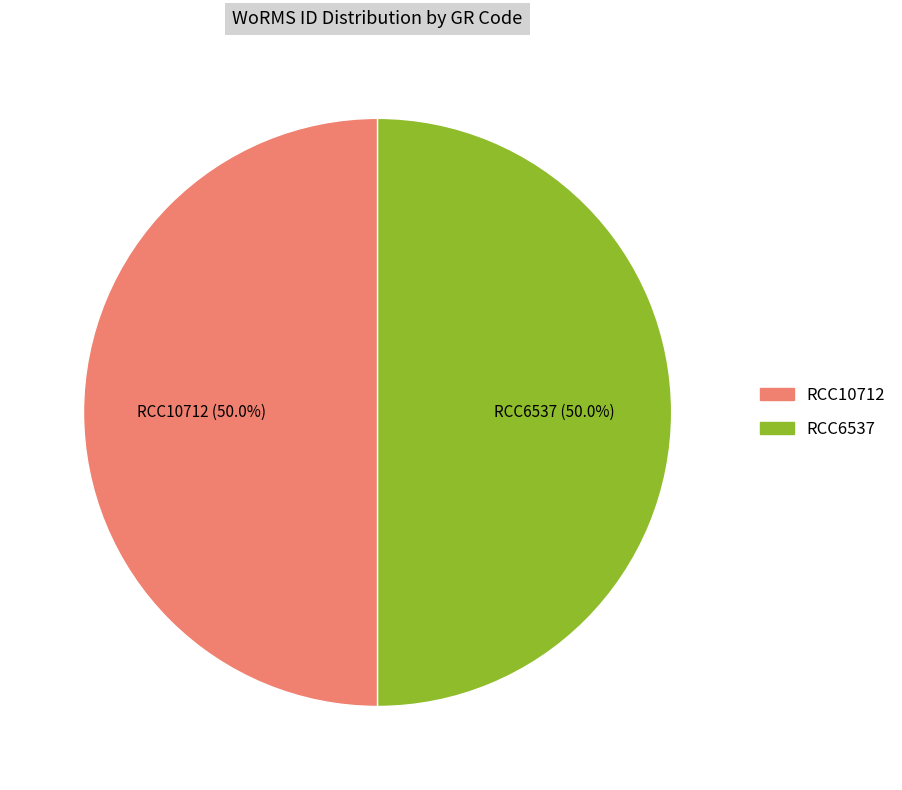

What percentage is the RCC6537 slice, to the nearest percent?

50%